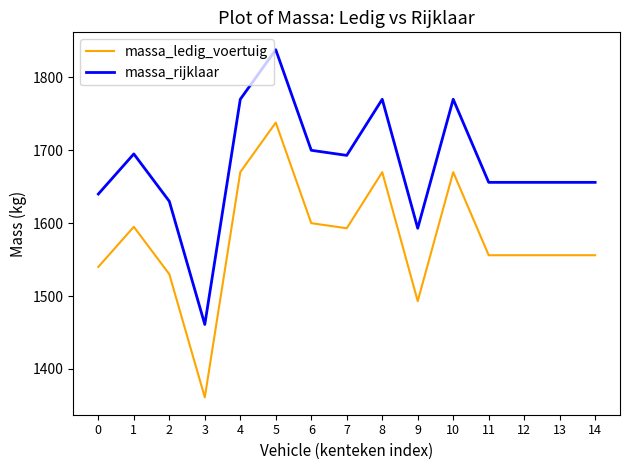

What is the difference between the maximum and minimum values in the massa_ledig_voertuig series?

377